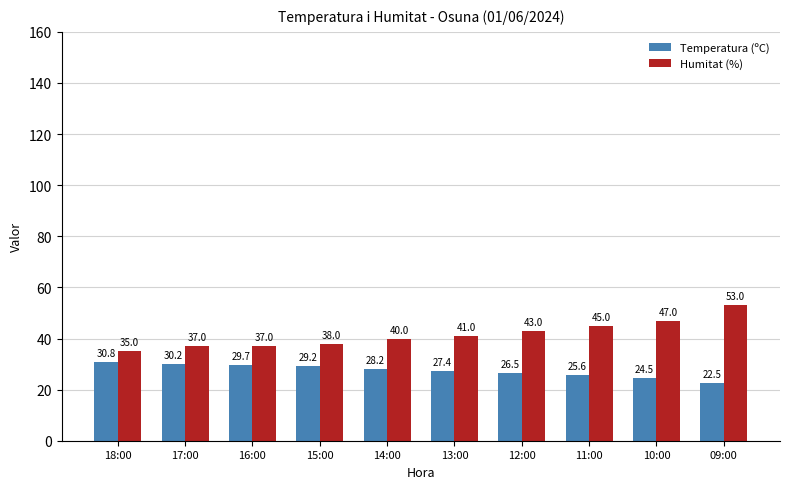

Is the value of Humitat (%) at 18:00 greater than the value of Temperatura (ºC) at 14:00?

Yes